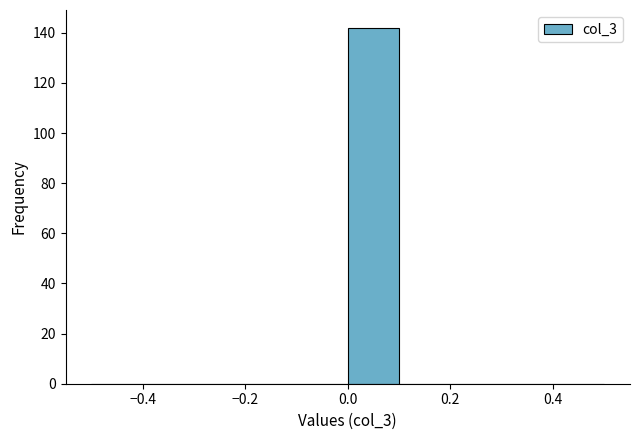

Reading left to right, list every bar in this chart as the range it spans on the x-axis followed by its height. The values are not printed on the chart, so give them approximately, as read against the axis.

-0.5 to -0.4: 0
-0.4 to -0.3: 0
-0.3 to -0.2: 0
-0.2 to -0.1: 0
-0.1 to 0.0: 0
0.0 to 0.1: 142
0.1 to 0.2: 0
0.2 to 0.3: 0
0.3 to 0.4: 0
0.4 to 0.5: 0